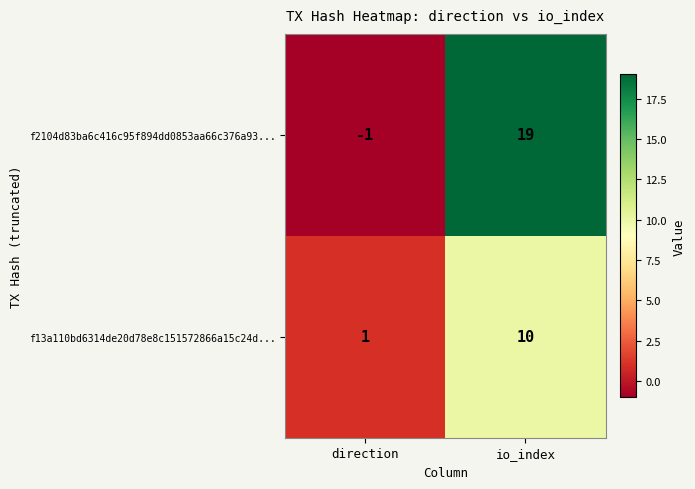

Is the value of f13a110bd6314de20d78e8c151572866a15c24d... at io_index greater than the value of f2104d83ba6c416c95f894dd0853aa66c376a93... at io_index?

No